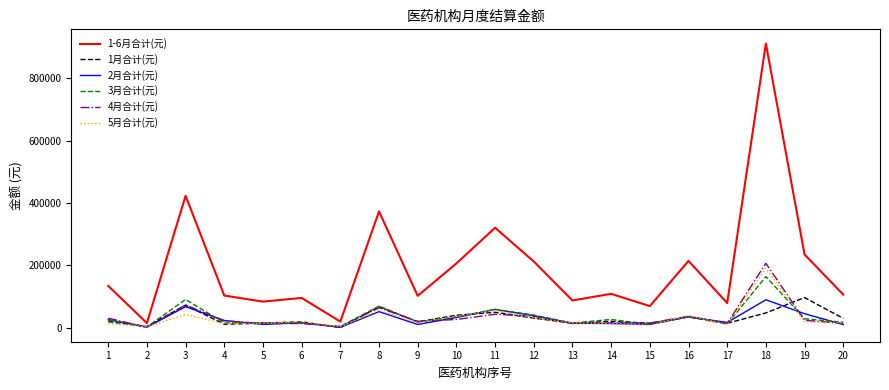

The value of 1-6月合计(元) at 12 is 212877.9. True or false?

True